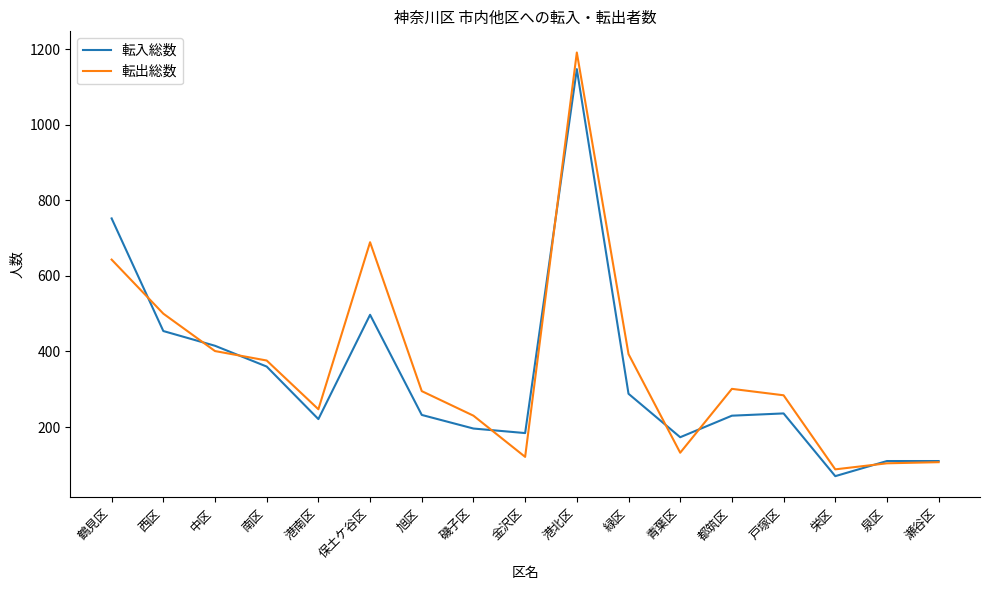

What is the smallest value displayed?

70